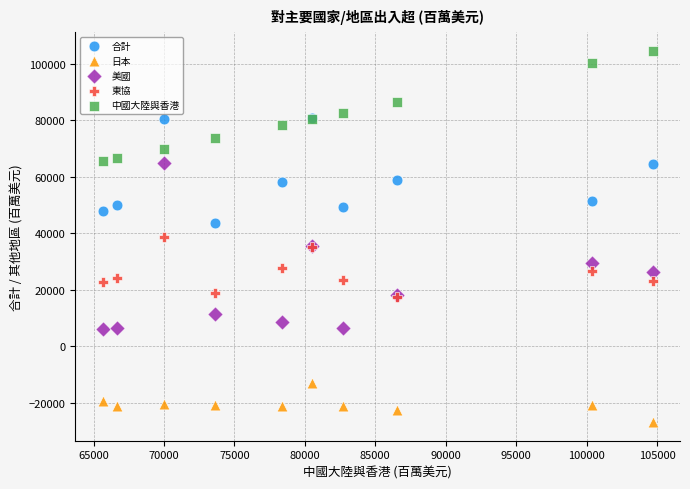

What are all the series names shown in the legend?

合計, 日本, 美國, 東協, 中國大陸與香港